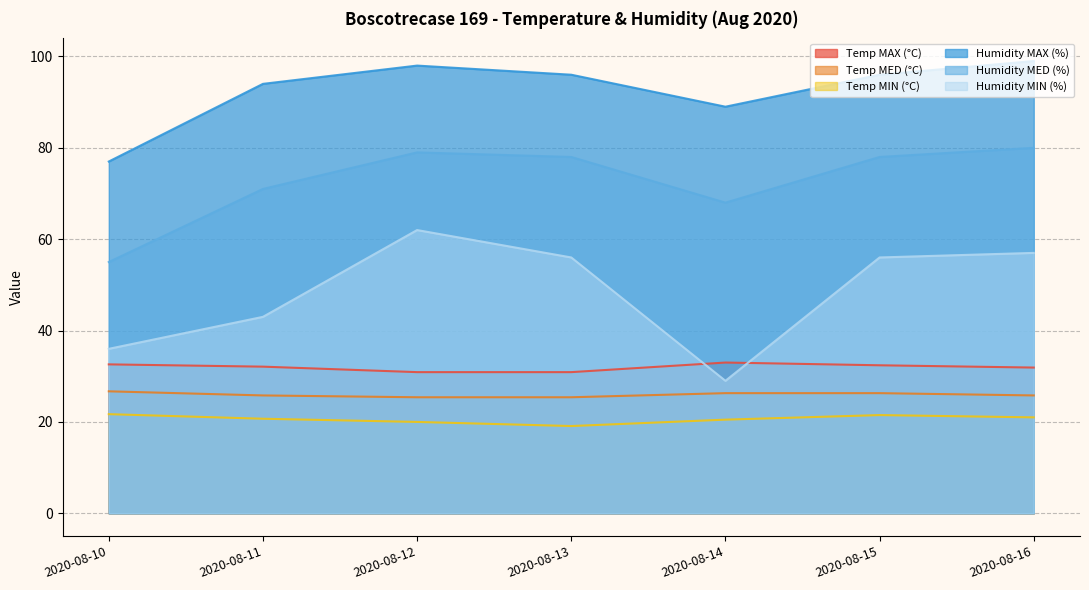

Where is the first local maximum for Temp MAX (°C)?

2020-08-14